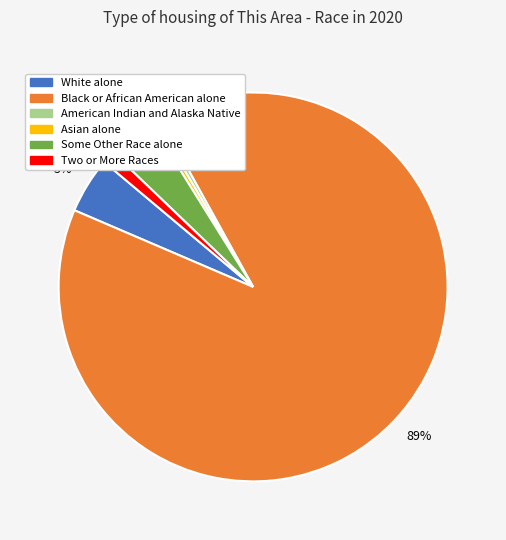

Is there a majority slice in this chart?

Yes